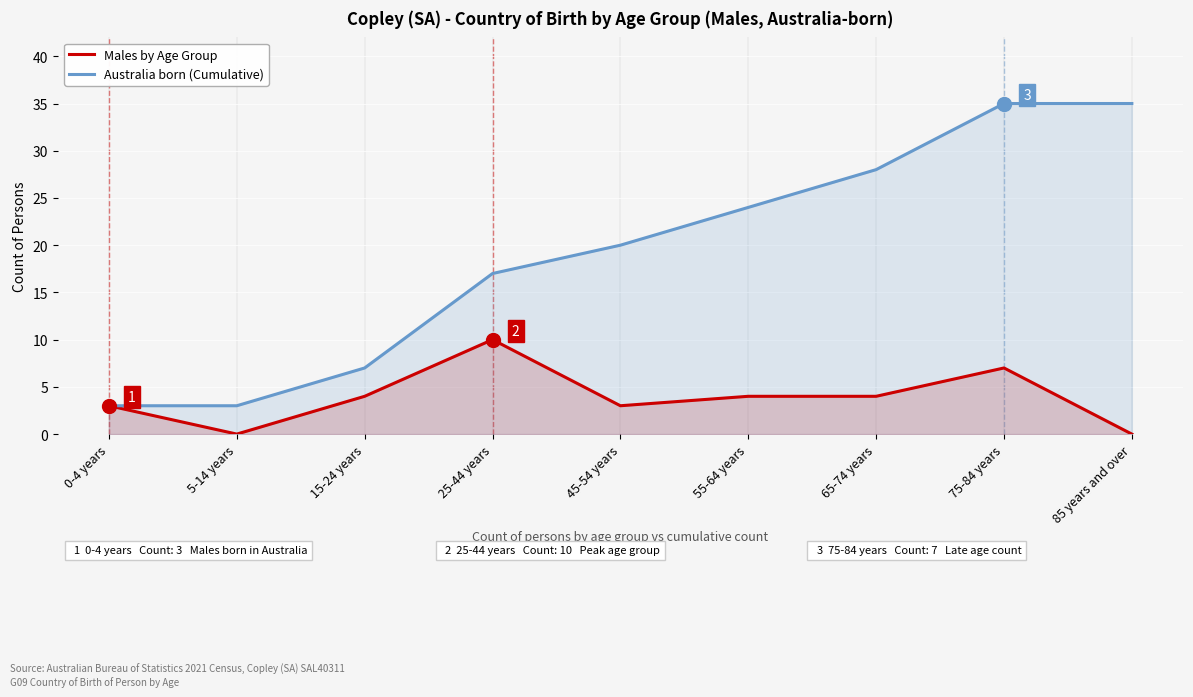

What is the value of the Males by Age Group point at the 4th from the left?

10